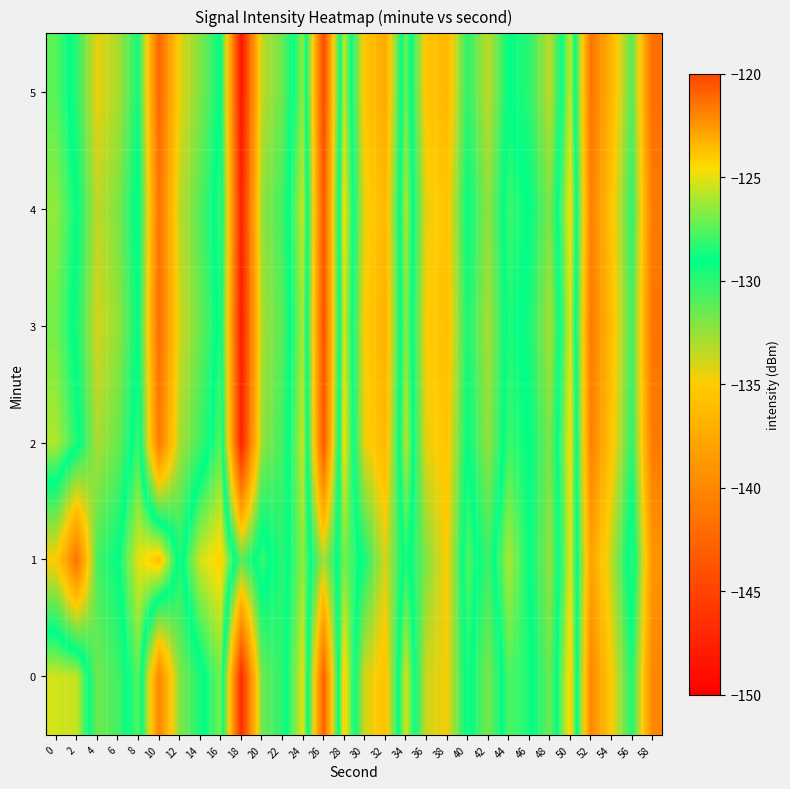

Reading right to left, list all the values displayed in this chart.

0: 58=-140.2	56=-129.7	54=-135.0	52=-140.1	50=-124.0	48=-131.6	46=-128.6	44=-127.6	42=-131.9	40=-128.5	38=-134.8	36=-133.9	34=-125.3	32=-135.8	30=-133.9	28=-124.0	26=-142.8	24=-124.9	22=-130.0	20=-131.6	18=-146.8	16=-126.9	14=-129.6	12=-132.1	10=-140.2	8=-127.4	6=-130.6	4=-131.7	2=-125.5	0=-125.4
1: 58=-139.0	56=-128.0	54=-133.5	52=-138.0	50=-125.0	48=-132.5	46=-129.0	44=-126.0	42=-130.5	40=-127.5	38=-135.0	36=-132.0	34=-128.5	32=-134.0	30=-129.5	28=-127.0	26=-133.0	24=-126.5	22=-130.0	20=-128.0	18=-131.1	16=-124.2	14=-125.4	12=-129.6	10=-123.5	8=-125.0	6=-129.1	4=-130.6	2=-141.4	0=-135.0
2: 58=-141.0	56=-130.0	54=-135.5	52=-140.5	50=-124.5	48=-132.0	46=-129.0	44=-128.0	42=-132.5	40=-129.0	38=-135.5	36=-134.5	34=-125.8	32=-136.5	30=-134.5	28=-124.5	26=-143.5	24=-125.5	22=-130.5	20=-132.5	18=-147.5	16=-127.5	14=-130.5	12=-133.0	10=-141.0	8=-128.0	6=-131.5	4=-133.0	2=-128.5	0=-126.0
3: 58=-141.5	56=-130.5	54=-136.0	52=-141.0	50=-125.0	48=-133.0	46=-129.5	44=-128.5	42=-133.0	40=-129.5	38=-136.0	36=-135.0	34=-126.5	32=-137.0	30=-135.0	28=-125.0	26=-144.0	24=-126.0	22=-131.0	20=-133.0	18=-148.0	16=-128.5	14=-131.5	12=-134.0	10=-142.0	8=-129.0	6=-132.5	4=-134.0	2=-129.5	0=-127.0
4: 58=-141.0	56=-130.0	54=-135.5	52=-140.5	50=-124.5	48=-132.0	46=-129.0	44=-128.0	42=-132.5	40=-129.0	38=-135.5	36=-134.5	34=-126.0	32=-136.5	30=-134.5	28=-124.5	26=-143.5	24=-125.5	22=-130.5	20=-132.5	18=-147.5	16=-128.0	14=-131.0	12=-133.5	10=-141.5	8=-128.5	6=-132.0	4=-133.5	2=-129.0	0=-126.5
5: 58=-142.0	56=-131.0	54=-136.5	52=-141.5	50=-125.5	48=-133.5	46=-130.0	44=-129.0	42=-133.5	40=-130.0	38=-136.5	36=-135.5	34=-127.0	32=-137.5	30=-135.5	28=-125.5	26=-144.5	24=-126.5	22=-131.5	20=-133.5	18=-148.5	16=-129.0	14=-132.0	12=-134.5	10=-142.5	8=-129.5	6=-133.0	4=-134.5	2=-130.0	0=-127.5